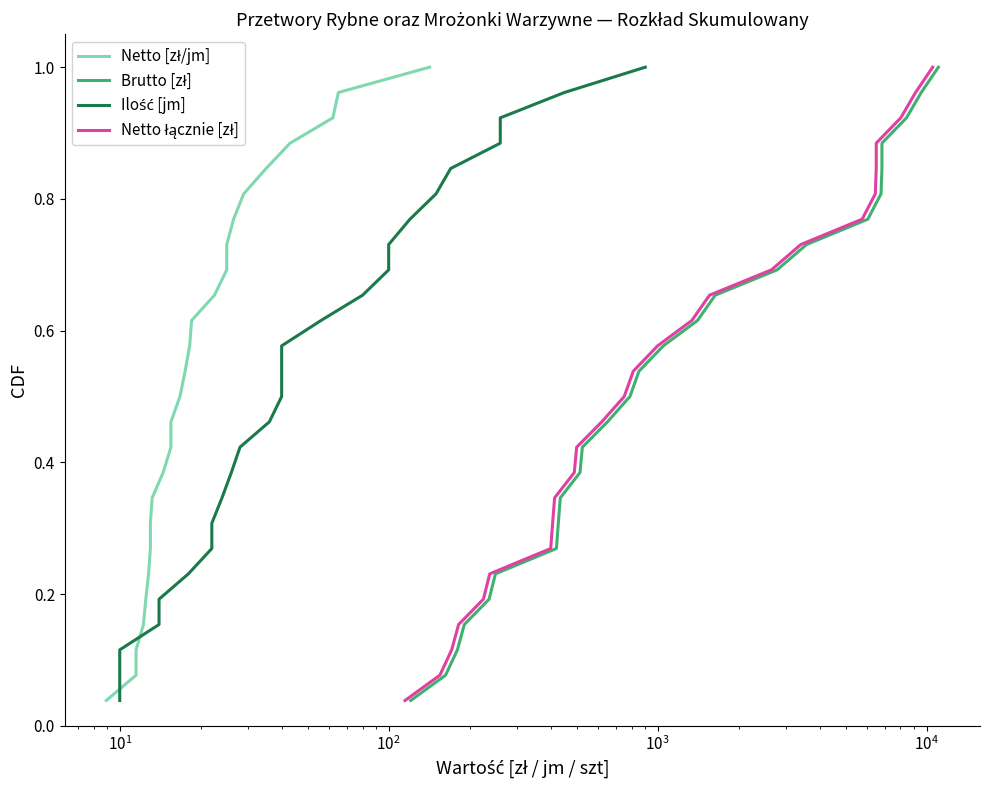

What is the sum of all Netto [zł/jm] values?

13.5